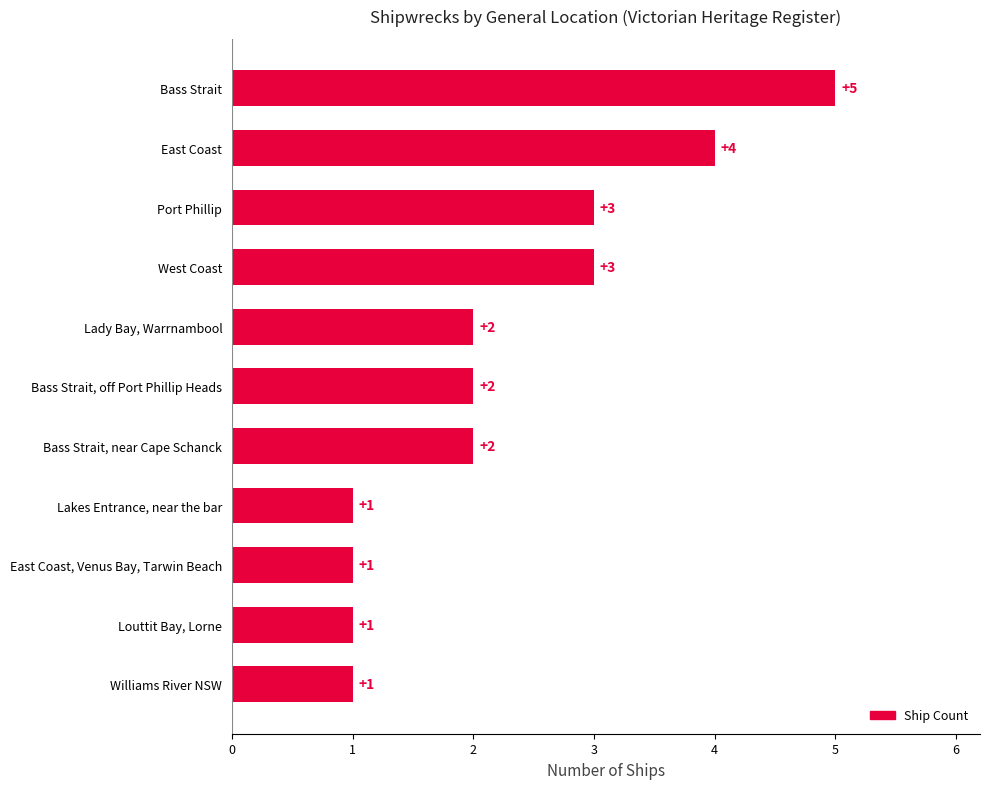

What is the average value?

2